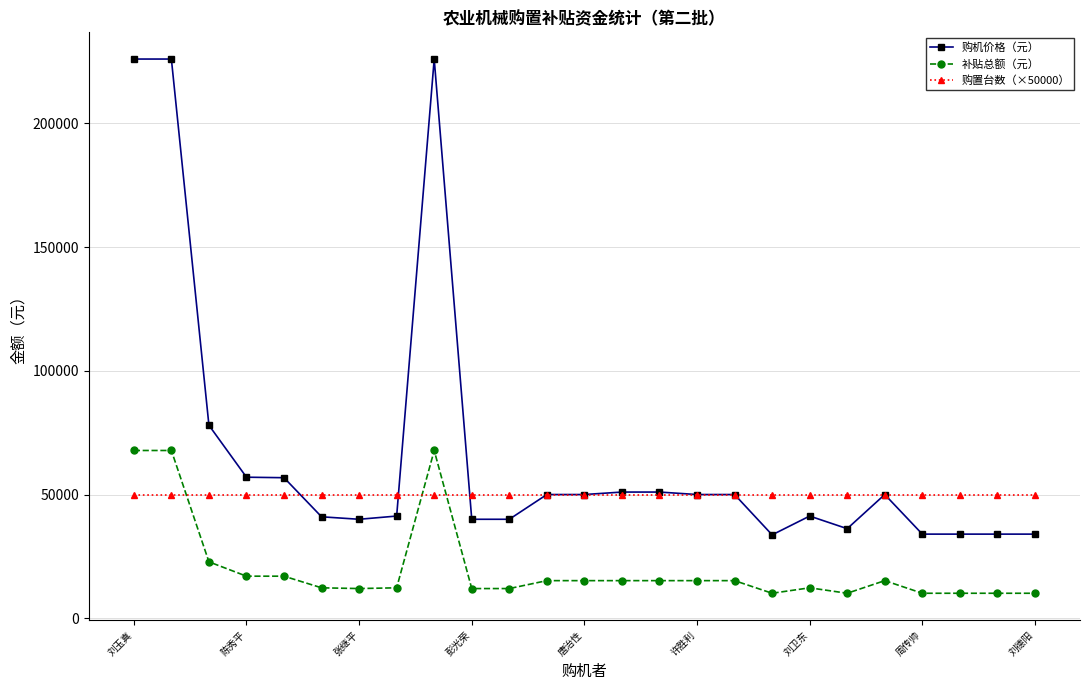

What is the minimum value shown in the chart?

10100